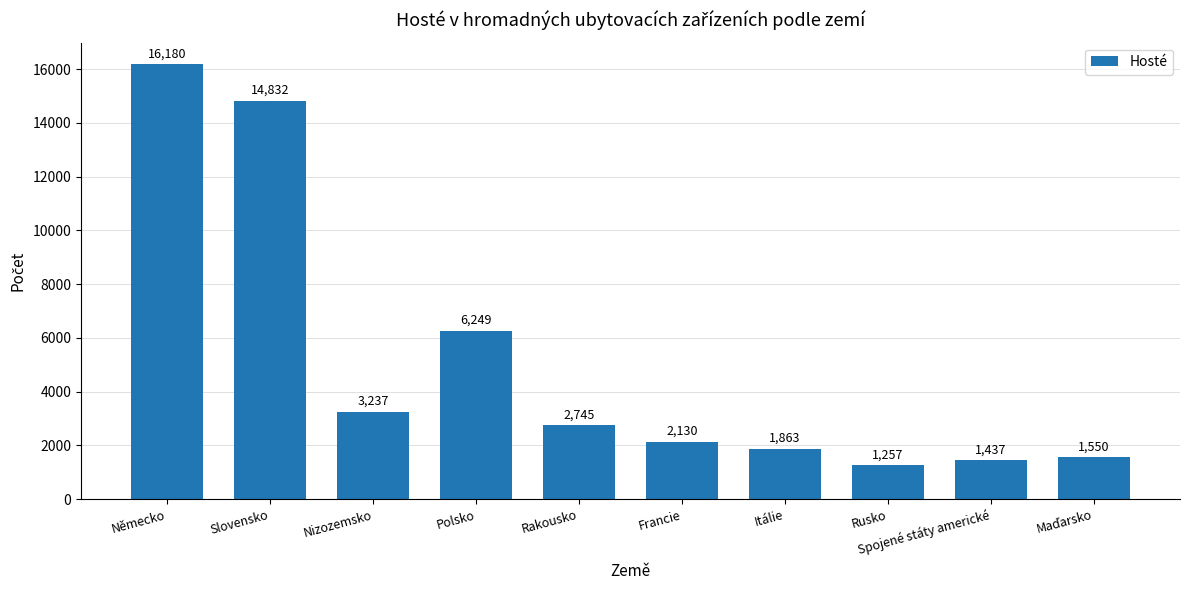

What is the label of the 9th bar from the right?

Slovensko